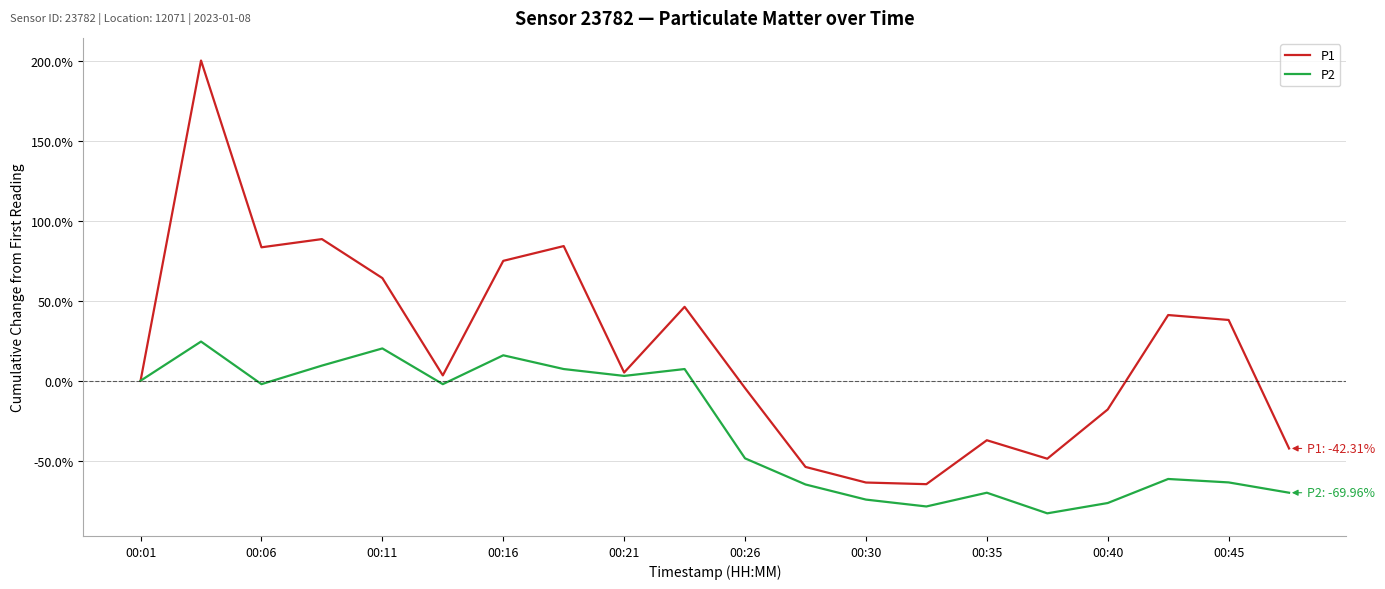

Rank the series by their maximum value, from highest to lowest.

P1, P2